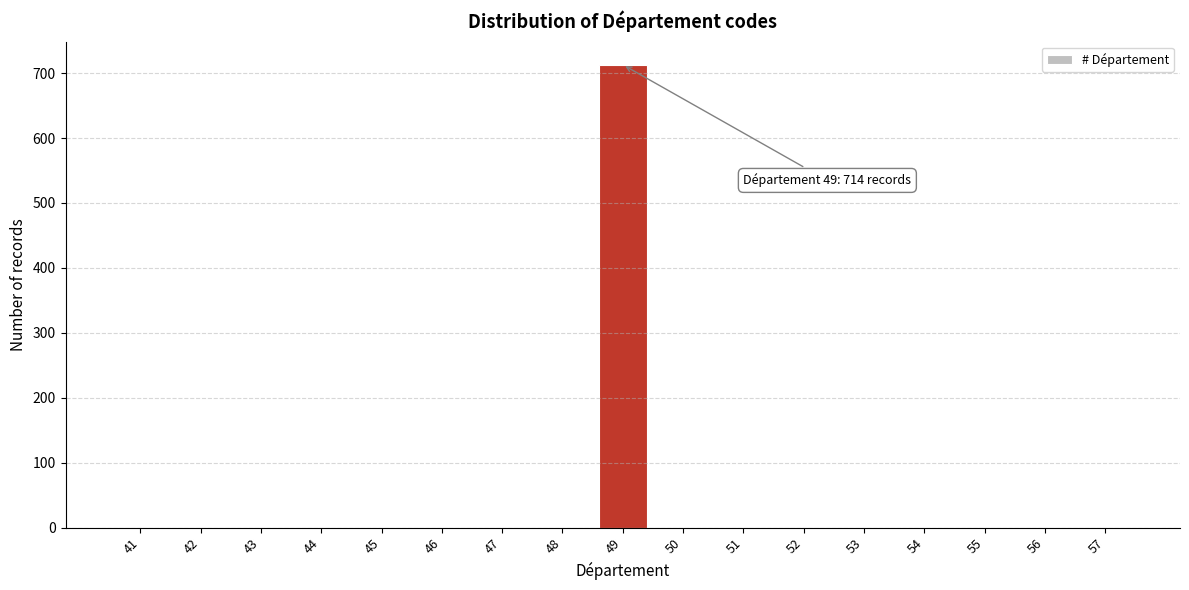

Reading left to right, what are all the values shown in this chart?

41=0	42=0	43=0	44=0	45=0	46=0	47=0	48=0	49=713	50=0	51=0	52=0	53=0	54=0	55=0	56=0	57=0